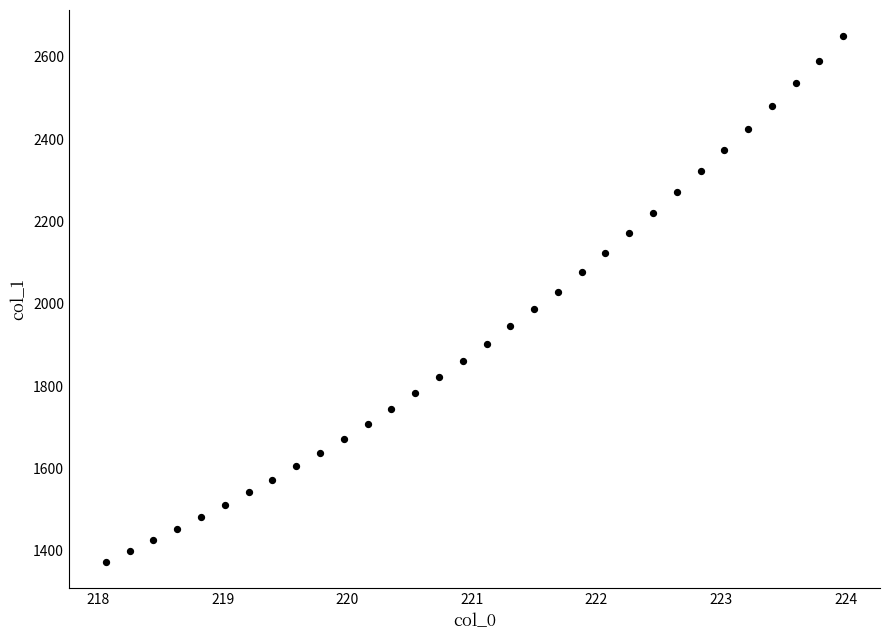

What is the range of Y values (max minus min)?

1277.5